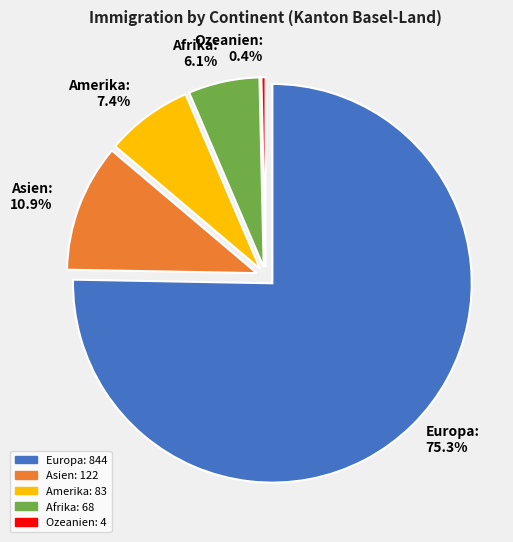

Is there any slice that represents more than half of the pie?

Yes